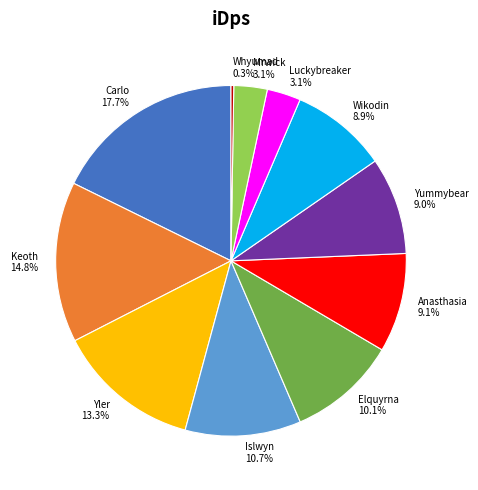

Which category has the biggest portion of the pie?

Carlo